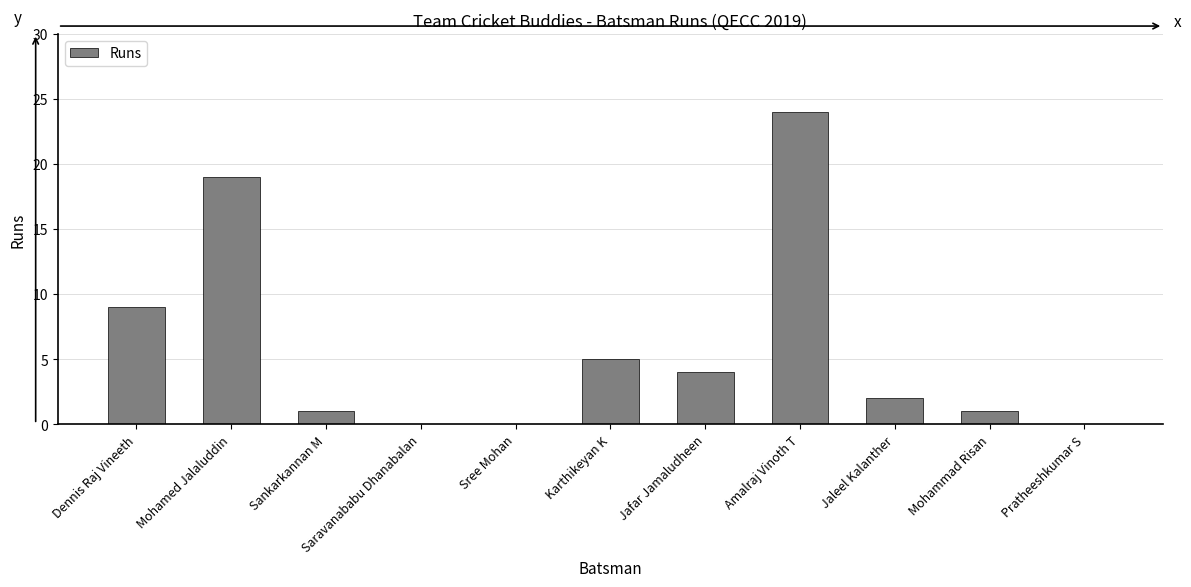

How many series are shown in this chart?

1